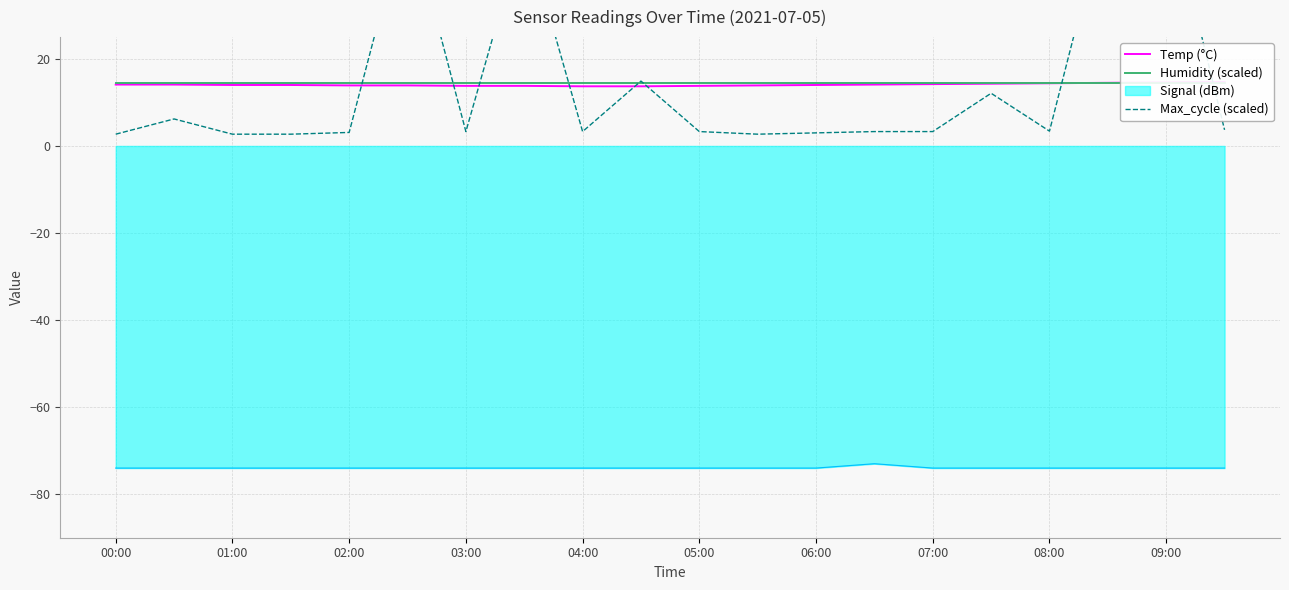

At how many categories does at least one series exceed 38?

4